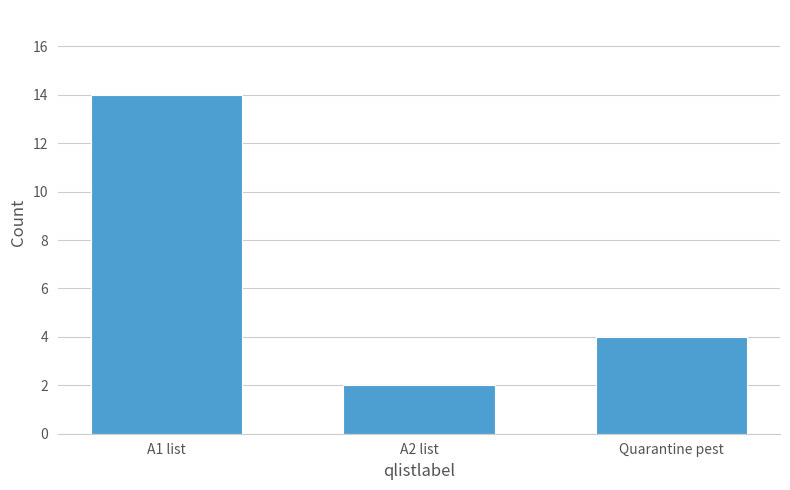

Reading left to right, what are all the values shown in this chart?

A1 list=14	A2 list=2	Quarantine pest=4